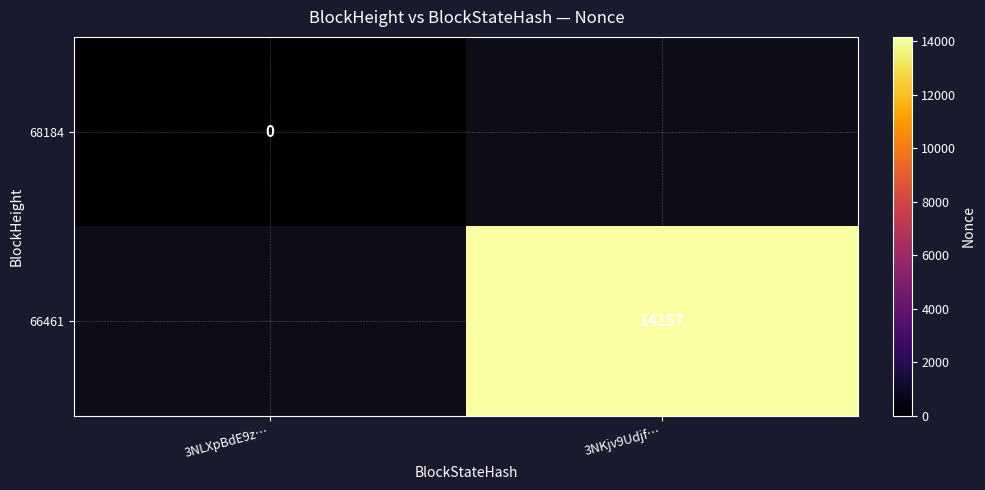

Between 3NLXpBdE9z… and 3NKjv9Udjf…, which is larger?

3NKjv9Udjf…